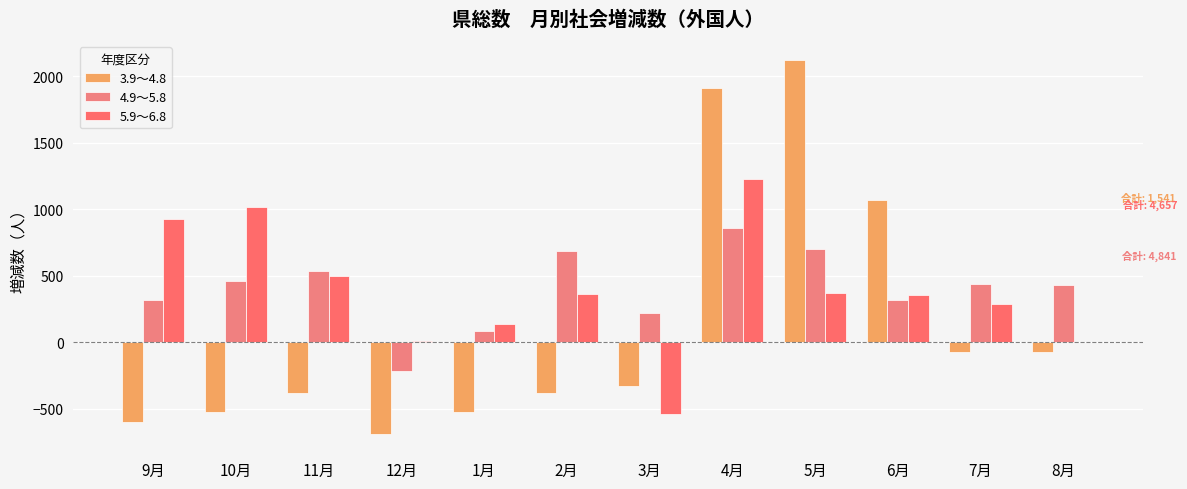

What is the difference between the highest and lowest values at 12月?

693